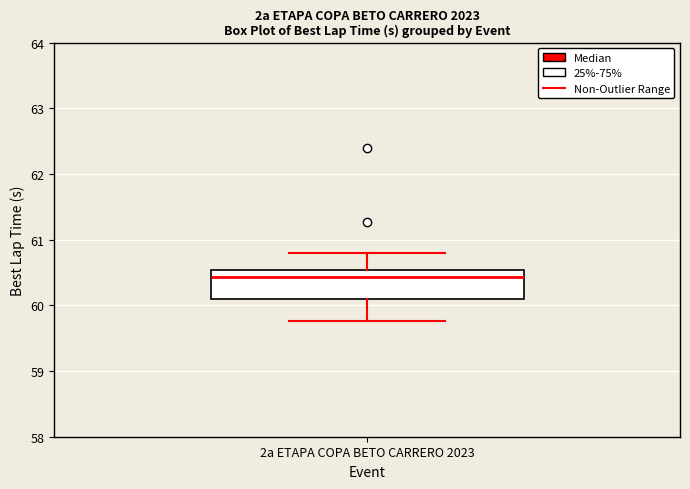

Where is the upper edge of the box for 2a ETAPA COPA BETO CARRERO 2023 on the y-axis? The values are not printed on the chart, so give them approximately, as read against the axis.

60.5